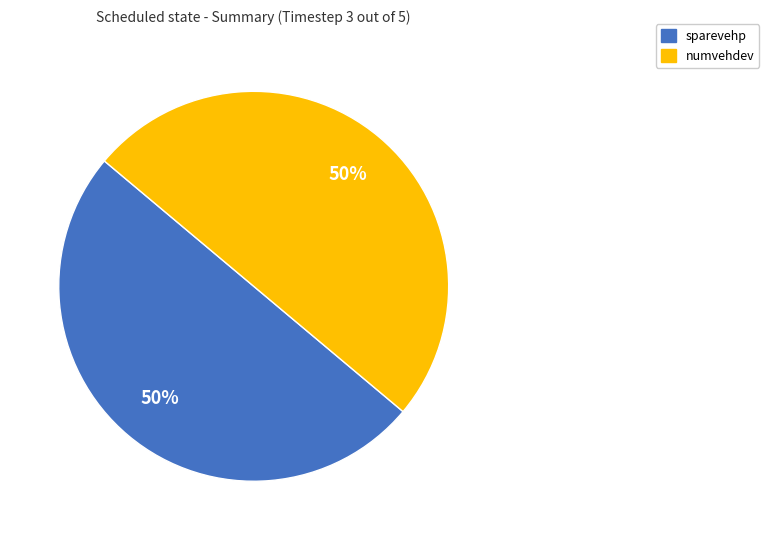

To the nearest percent, what is the average slice percentage?

50%